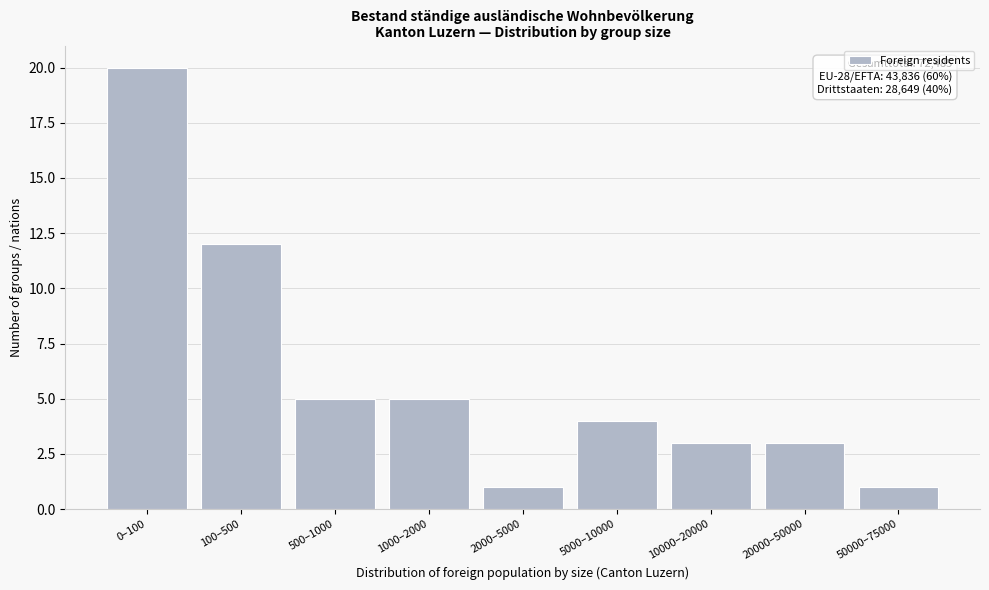

Reading right to left, transcribe all the data shown in this chart.

1	3	3	4	1	5	5	12	20